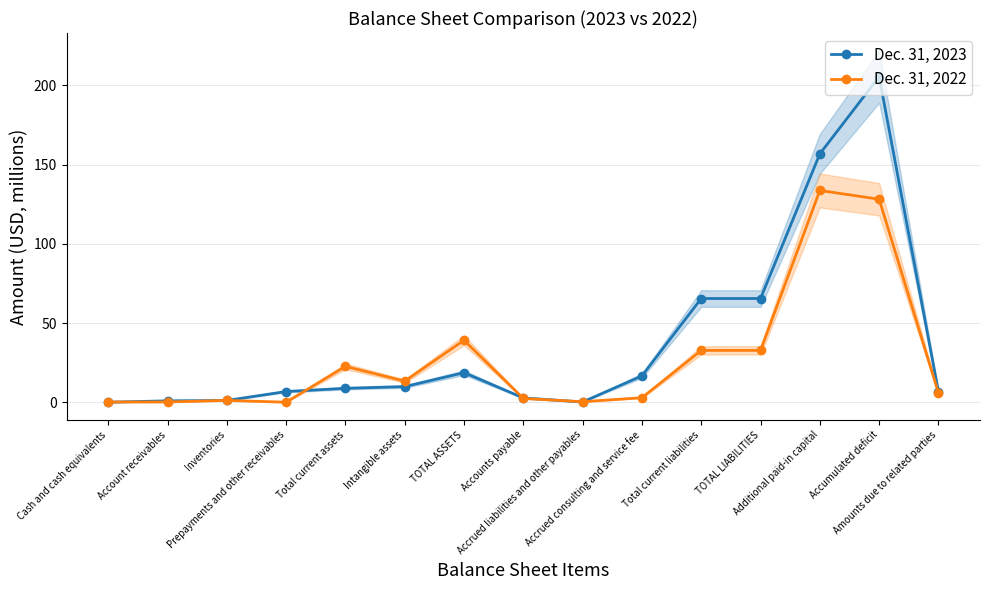

What position from the left is TOTAL ASSETS?

7